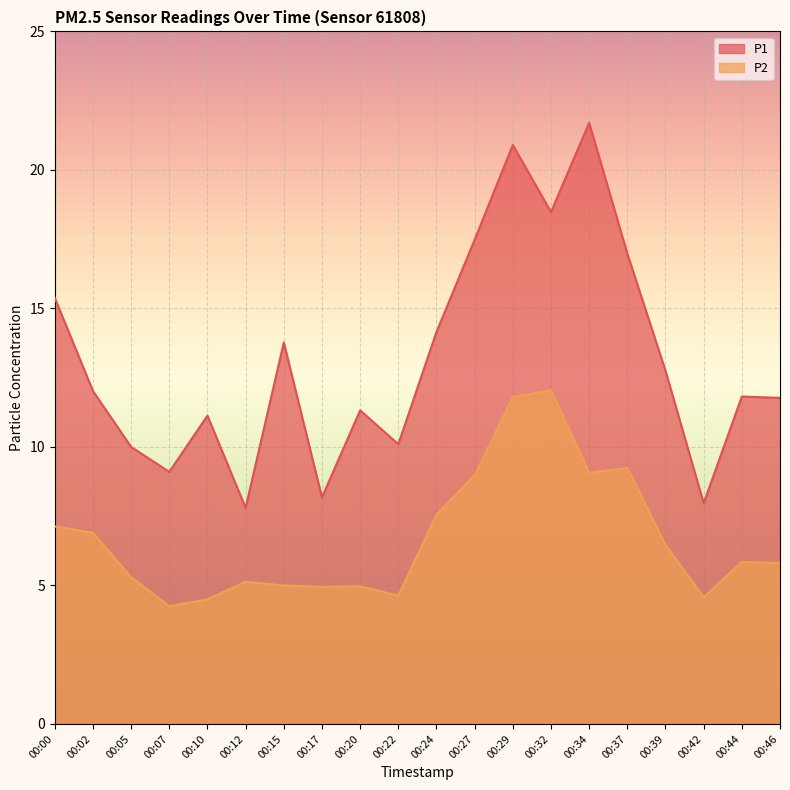

What is the difference between the maximum and minimum values in the P1 series?

13.9